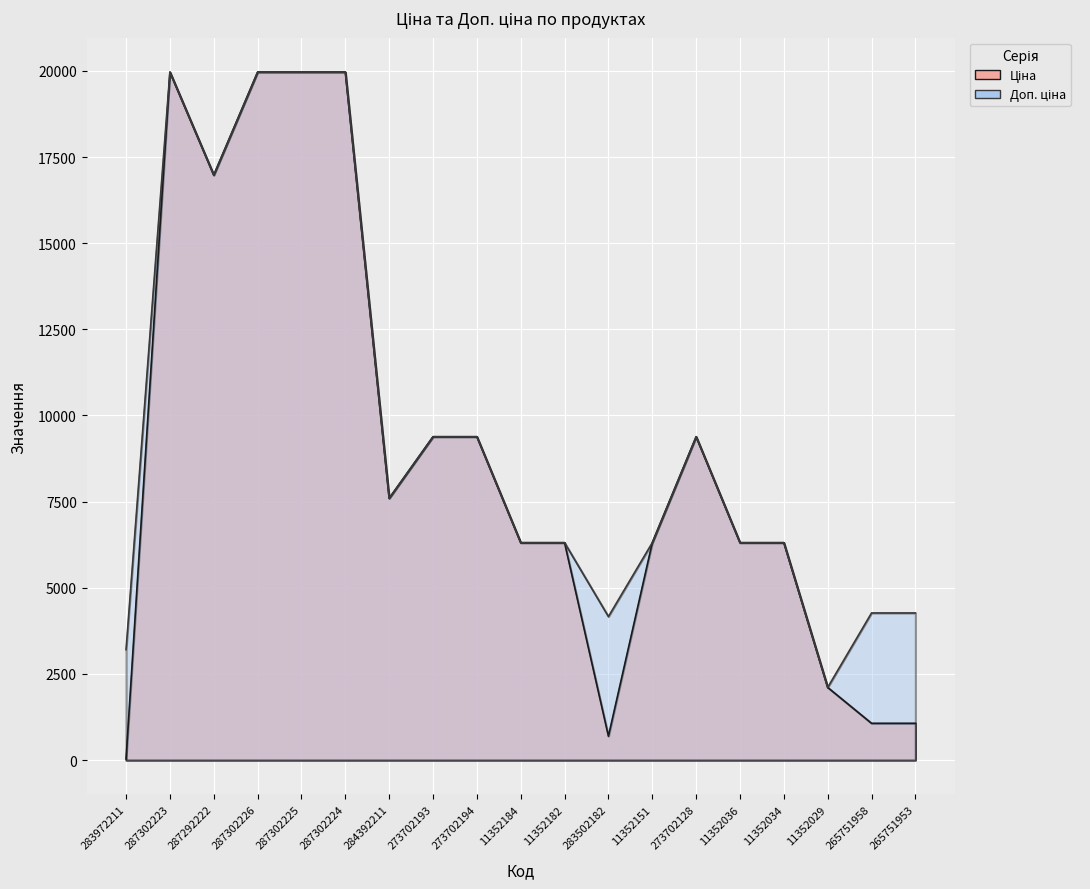

Which has a higher value, 284392211 or 273702128?

273702128